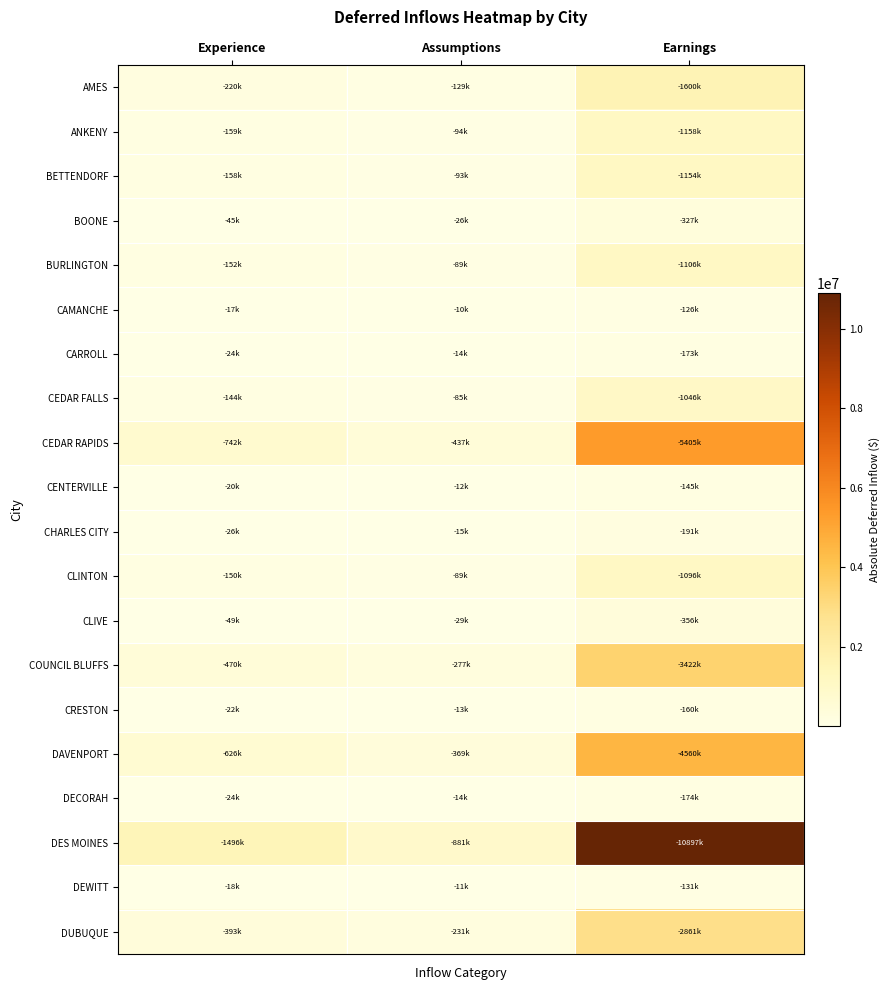

Which category has the highest value across all series?

Earnings